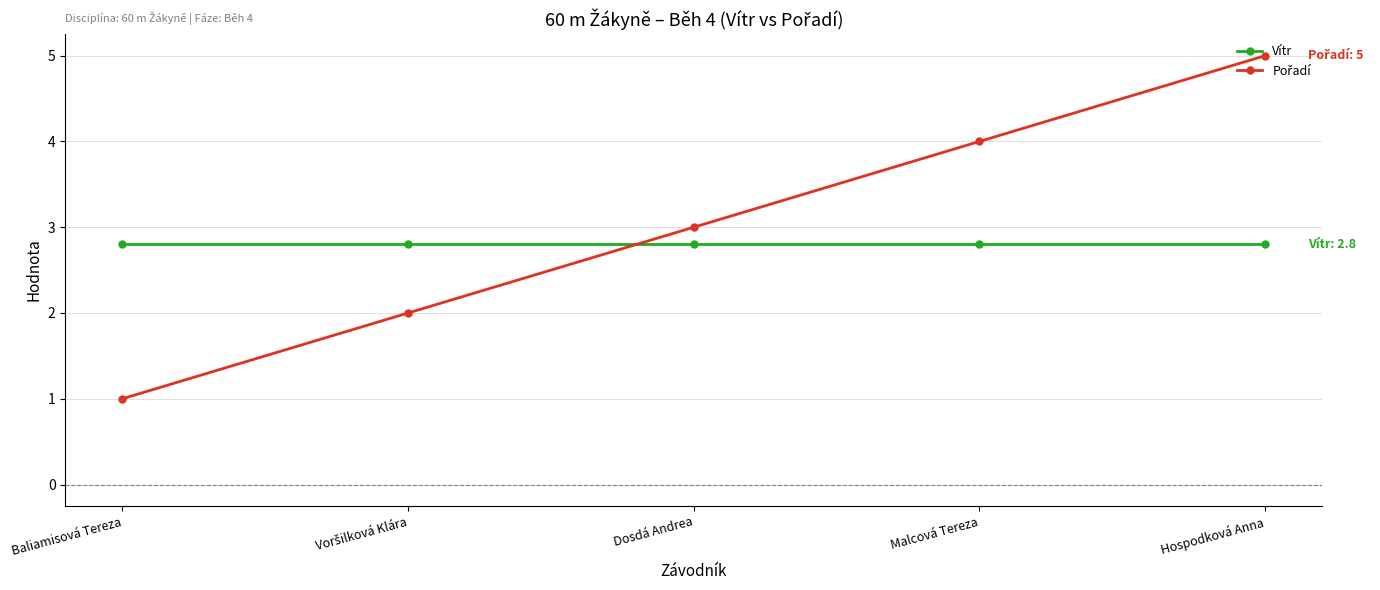

What is the sum of the Vítr values at Dosdá Andrea and Malcová Tereza?

5.6